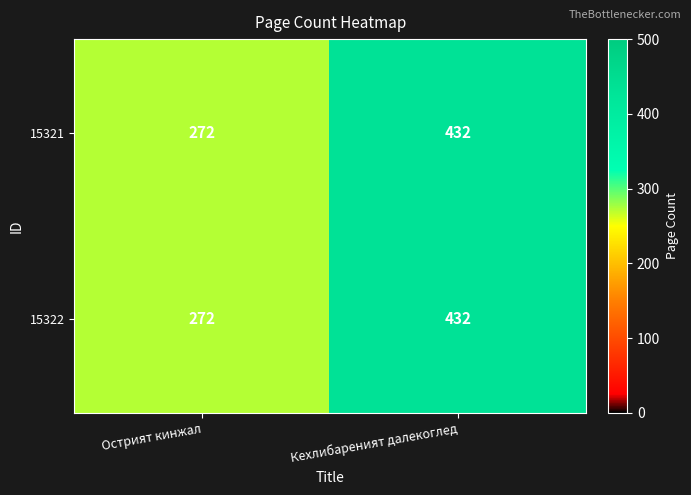

At which category is the sum across all series the highest?

Кехлибареният далекоглед